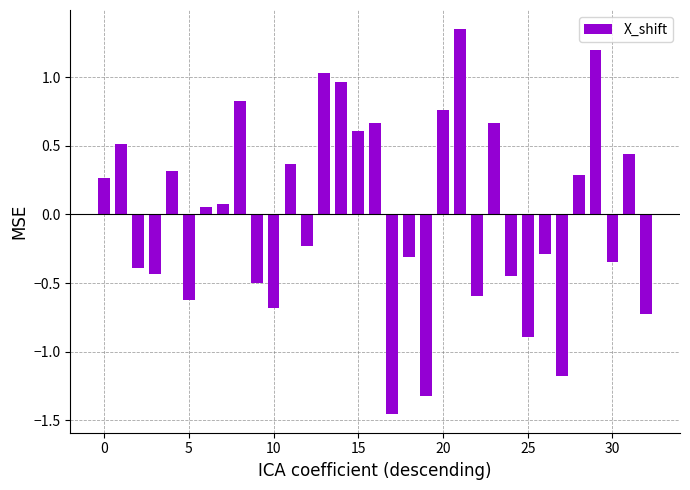

What is the difference between the maximum and minimum values?

2.8